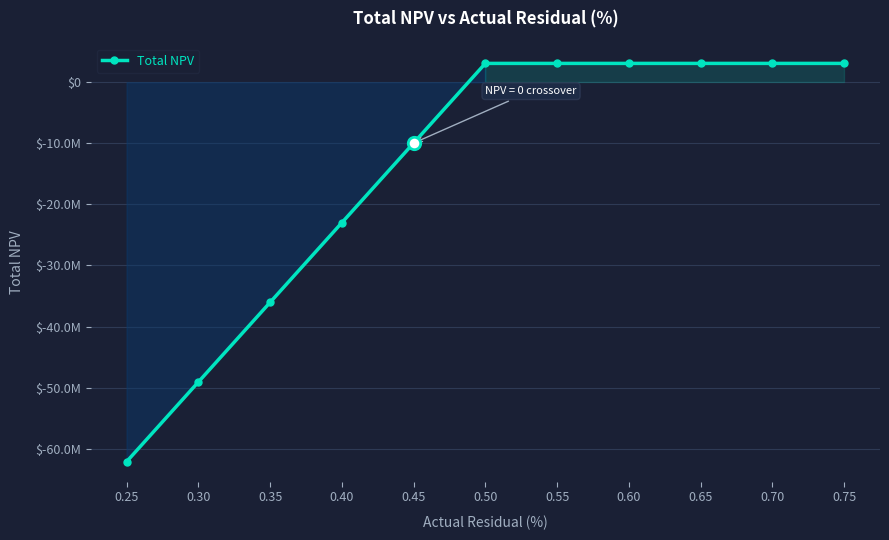

Between 0.65 and 0.70, which is larger?

0.65